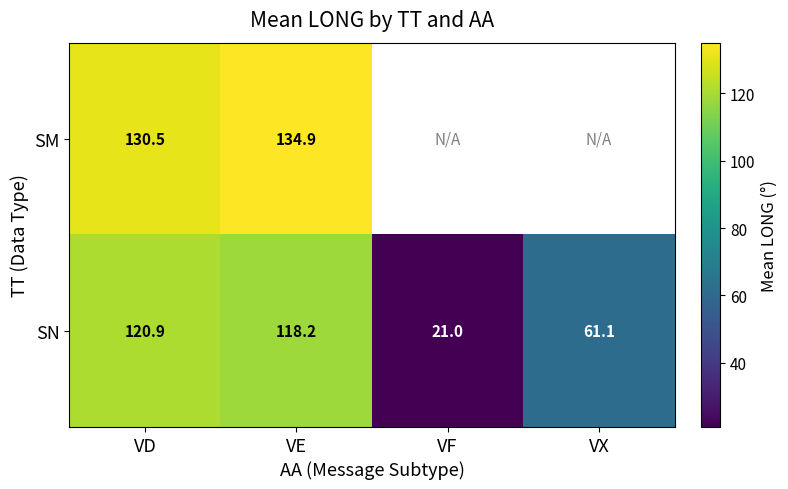

The value of SN at VE is 45.1. True or false?

False